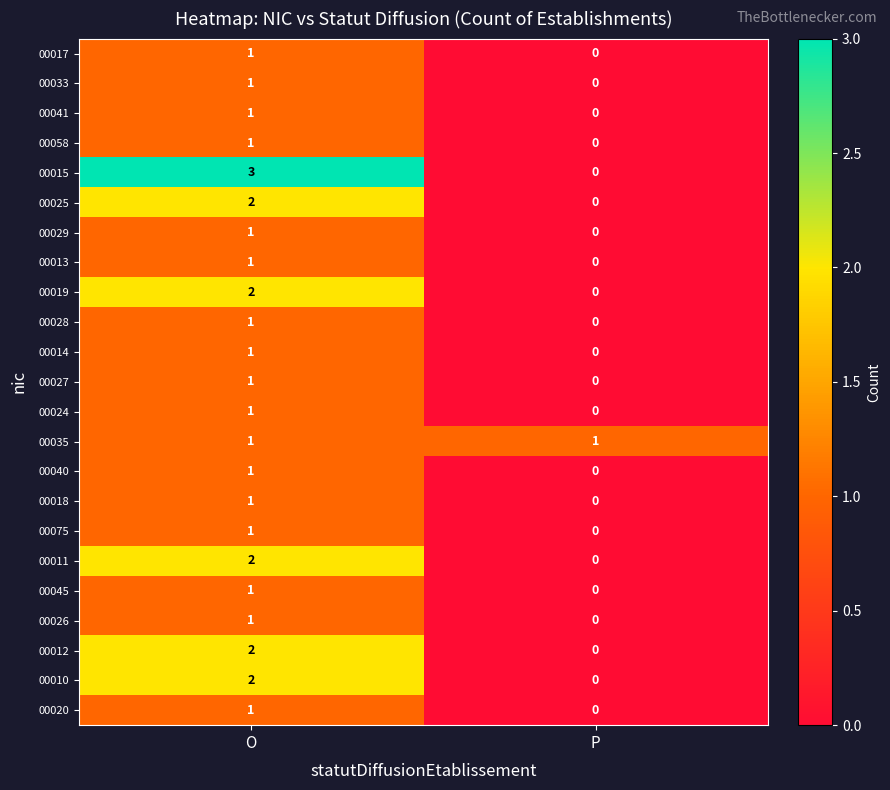

Which series has the largest total across all categories?

00015